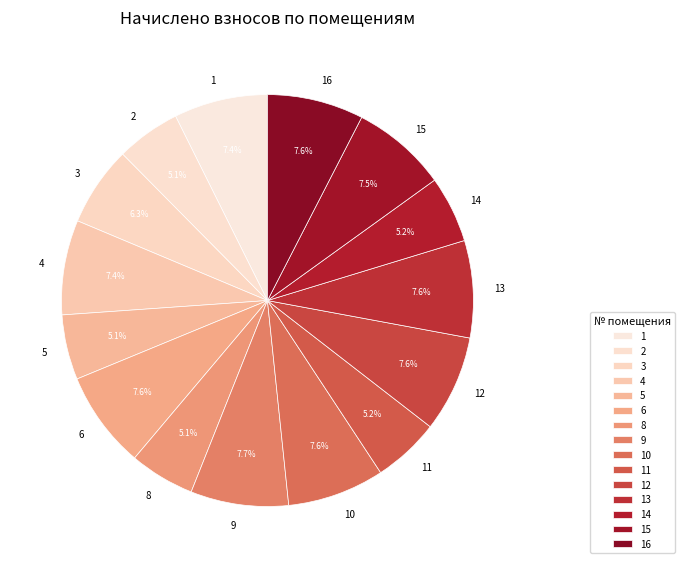

Which has a higher value, 13 or 3?

13